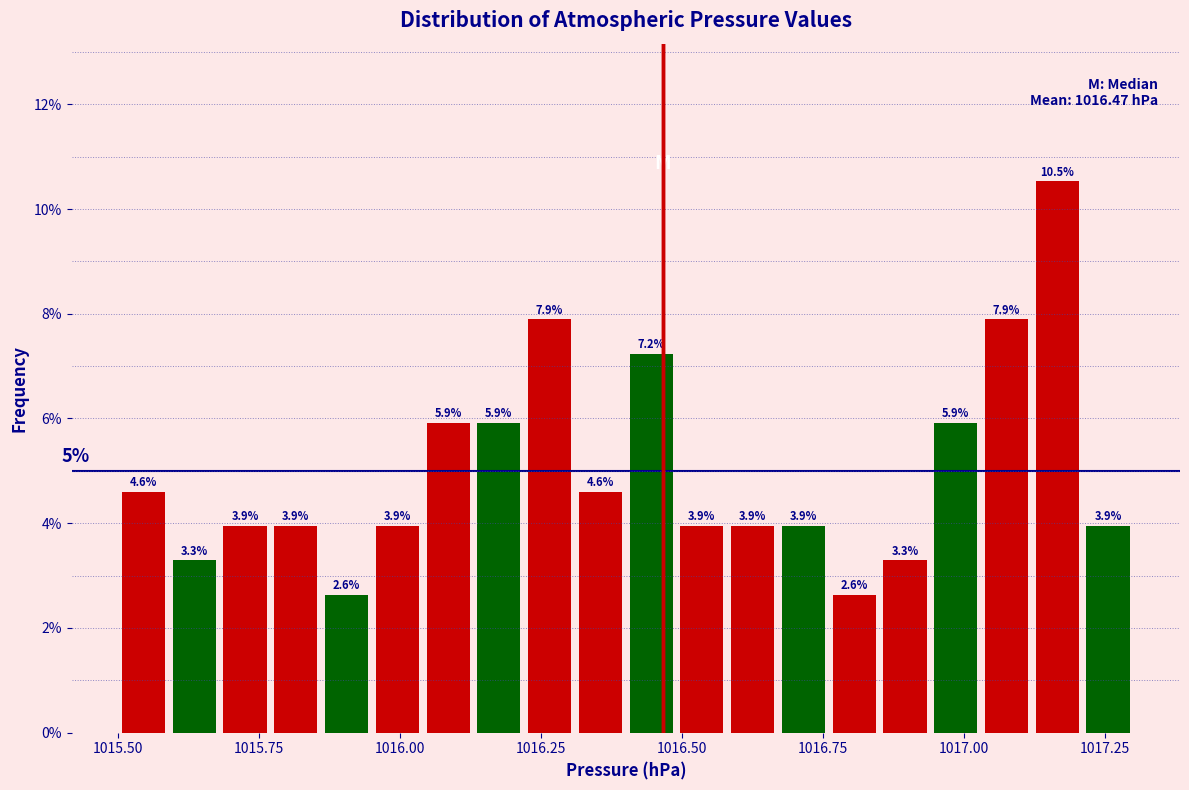

Around what value on the x-axis is the tallest bar? Give the approximate position of its centre, as read against the axis.

1017.15